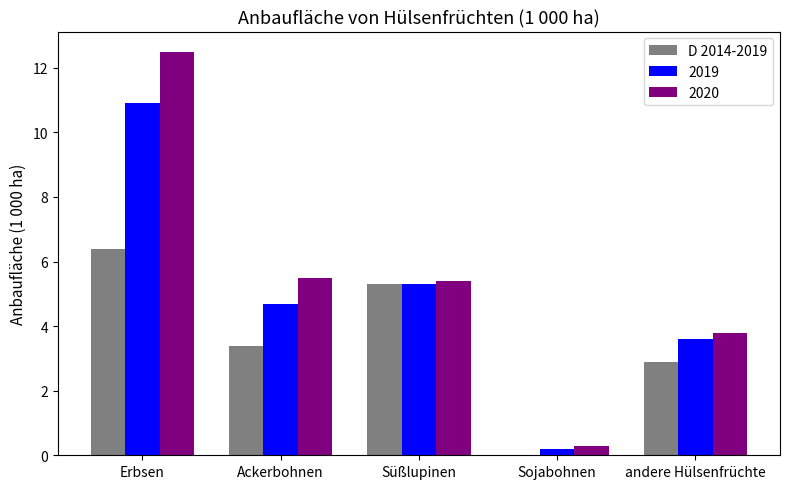

At which category is the sum across all series the highest?

Erbsen